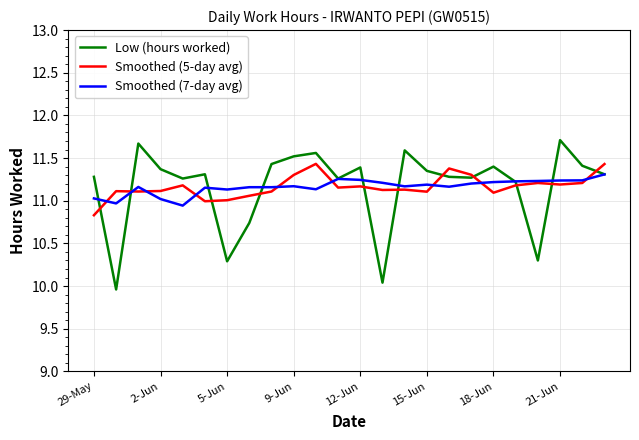

What is the maximum value shown in the chart?

11.7